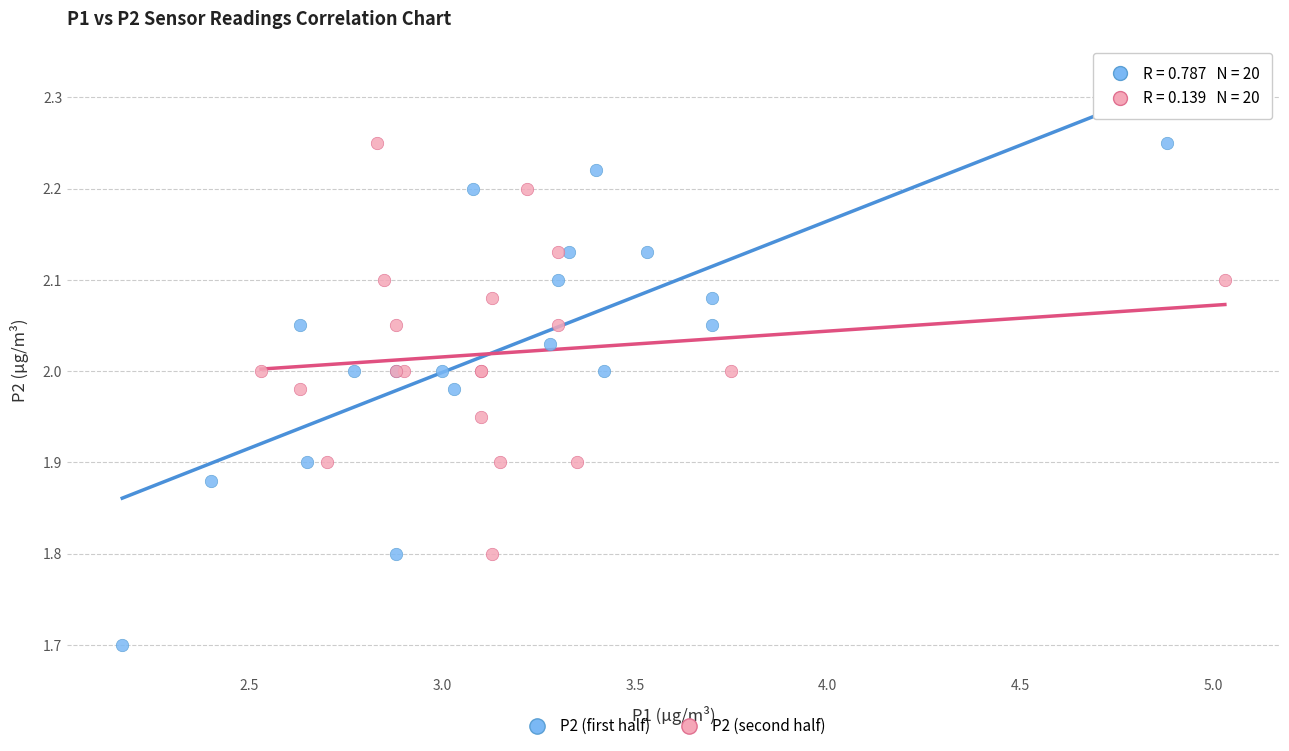

Which series reaches the minimum Y coordinate?

P2 (first half)